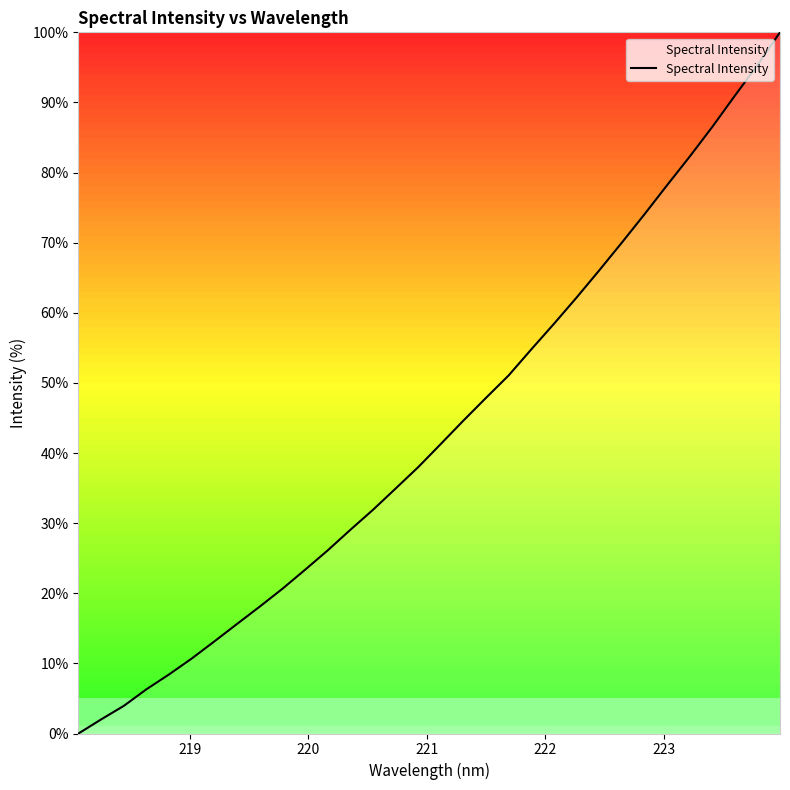

How many values are above zero?

31